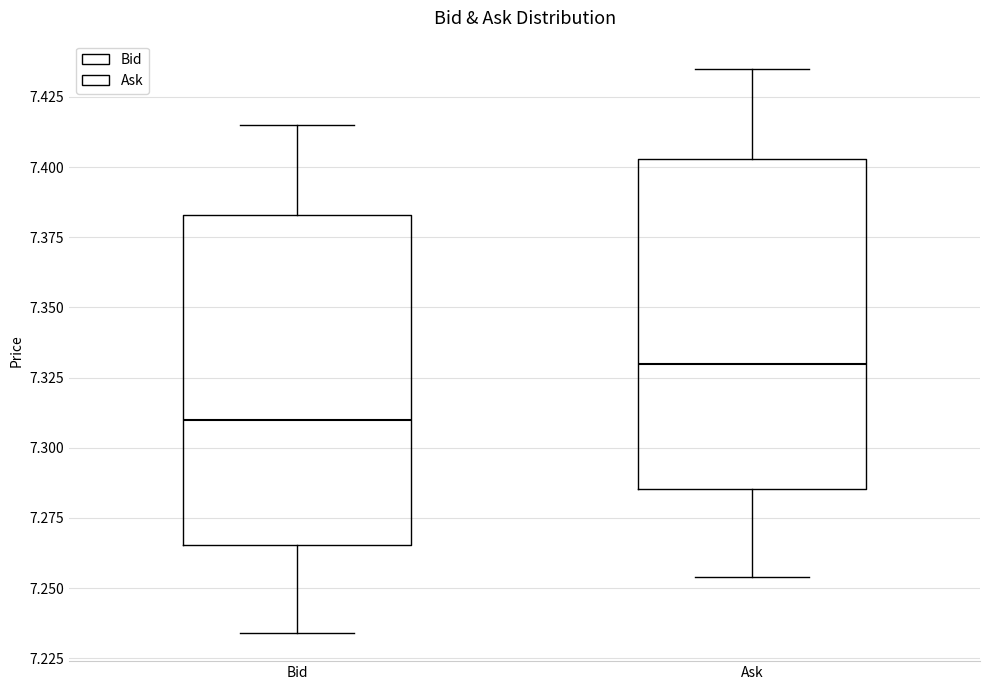

Where is the lower edge of the box for Ask on the y-axis? The values are not printed on the chart, so give them approximately, as read against the axis.

7.285